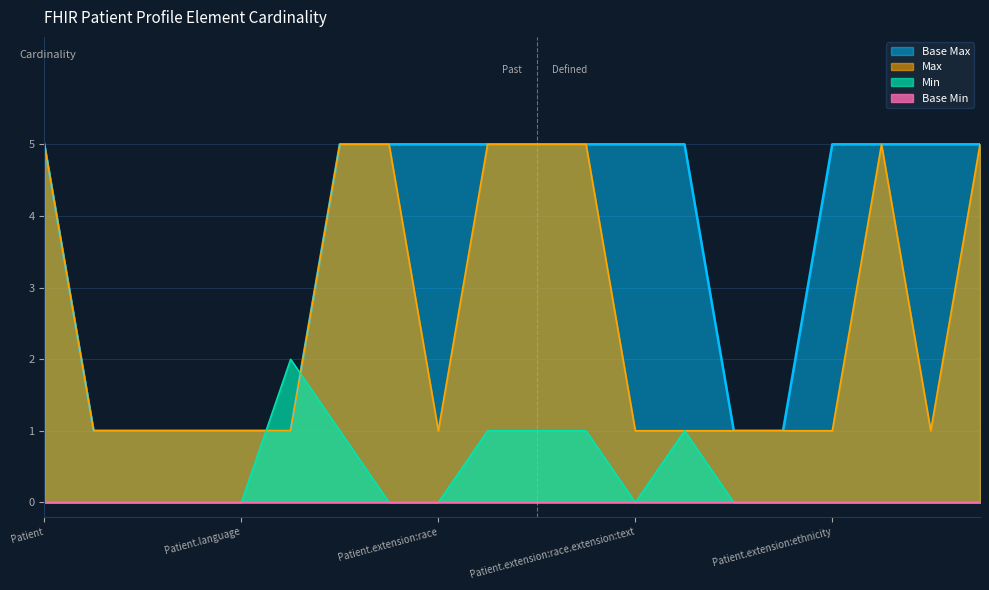

What is the sum of all values?

7